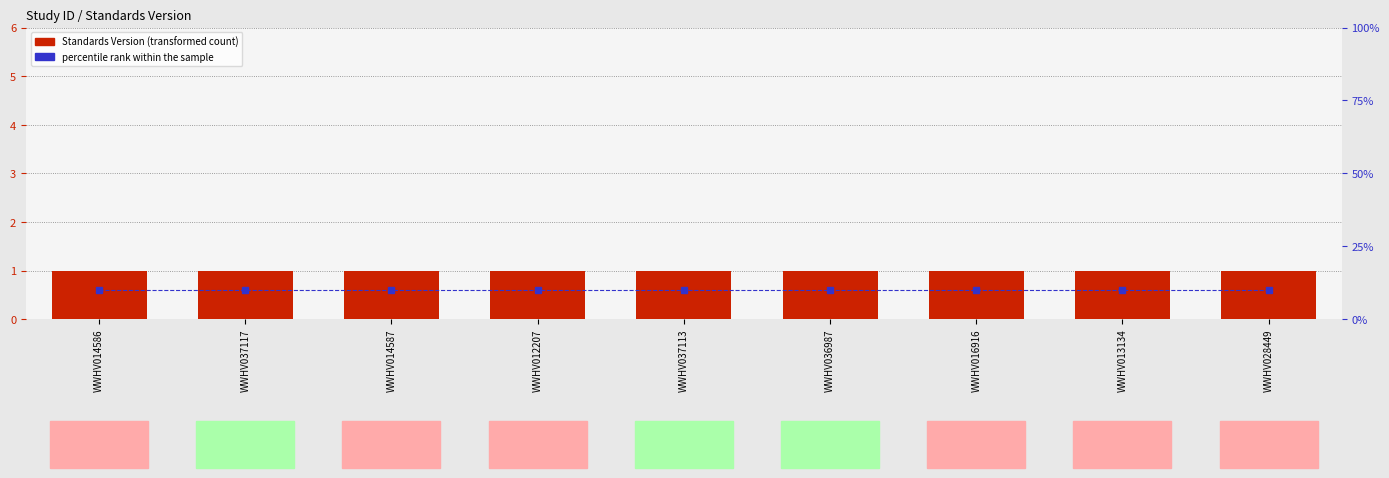

True or false: Standards Version has a value of 1 at WWHV037113.

True